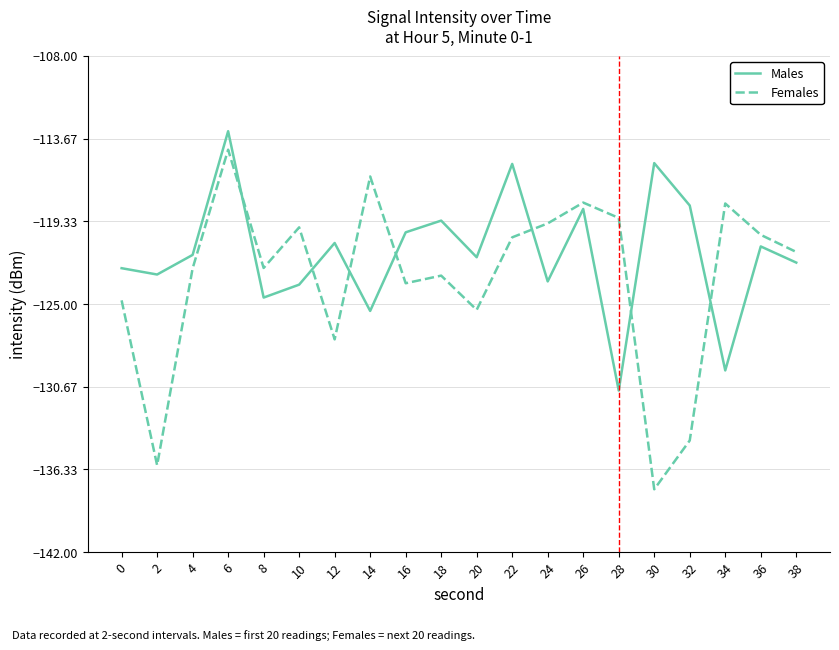

Is it true that Males equals -50.5 at 22?

False